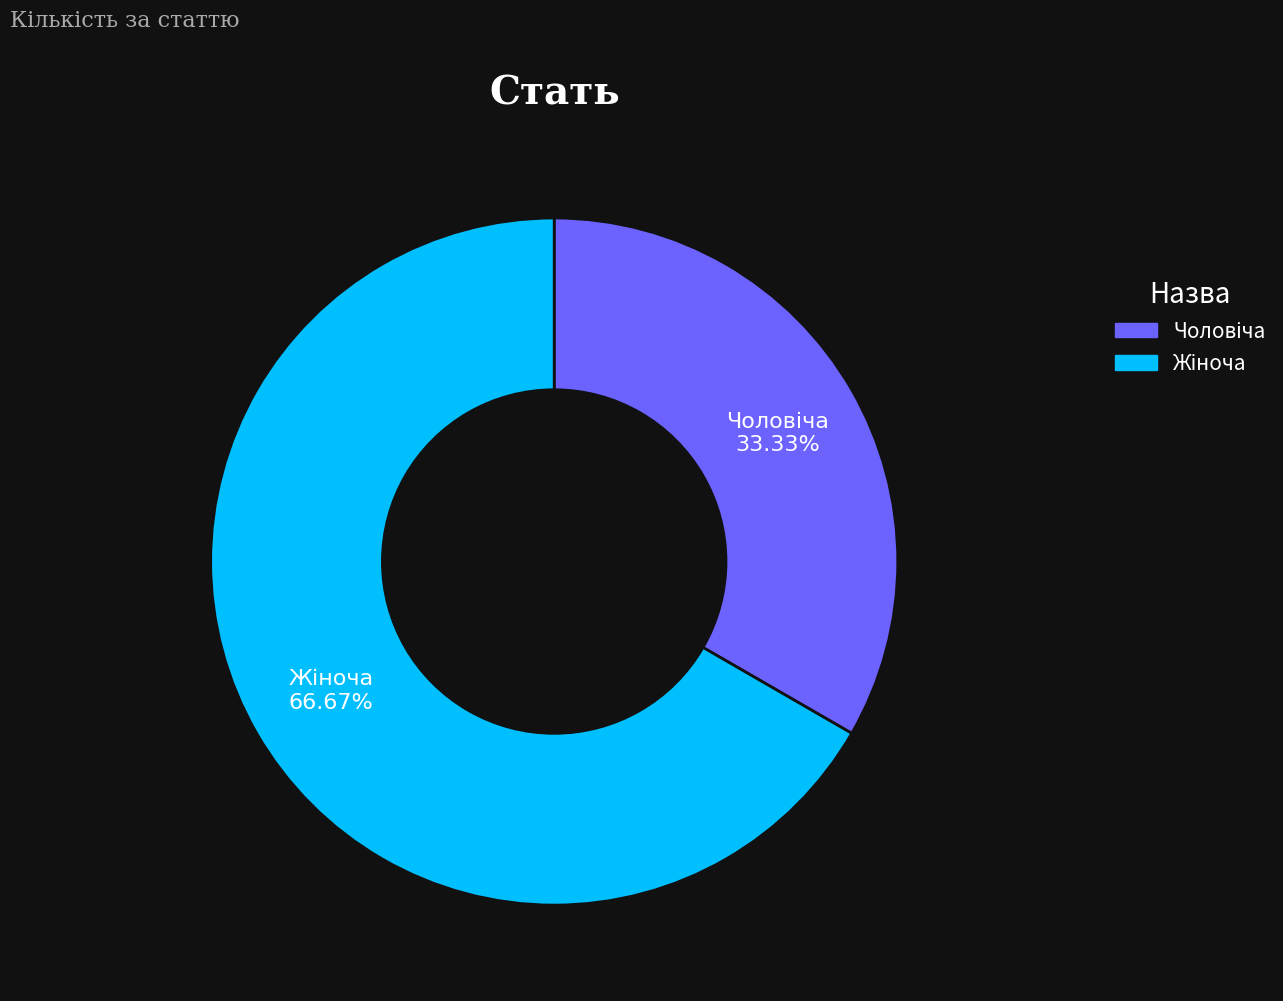

Is there a majority slice in this chart?

Yes